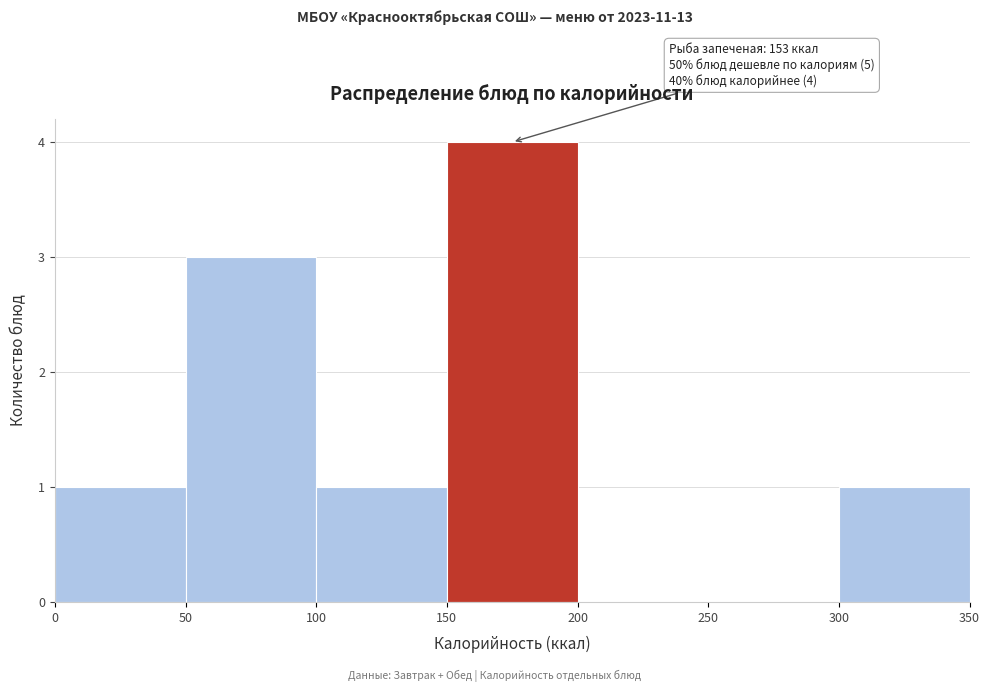

Over which range of the x-axis is the bar tallest?

150 to 200